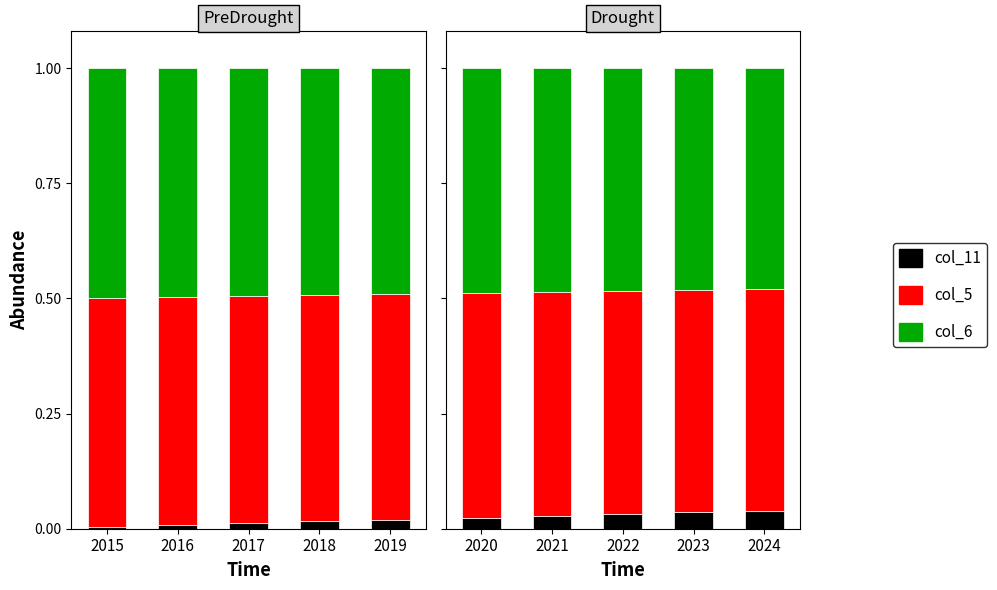

What is the highest value of the col_6 series?

0.5